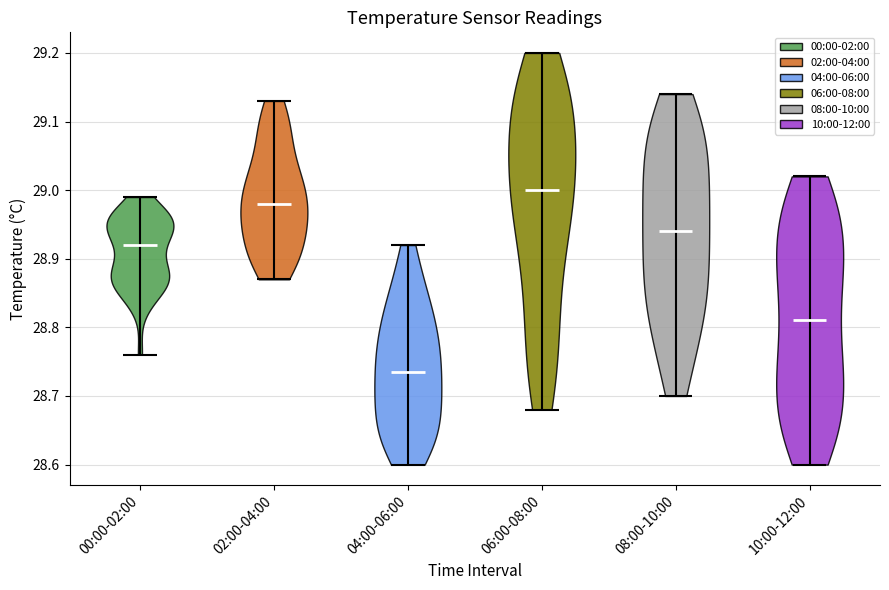

Reading left to right, read every violin against the y-axis: where its median line is, and the lowest and highest points it reaches. The values are not printed on the chart, so give them approximately, as read against the axis.

00:00-02:00: median line 28.92, lowest point 28.76, highest point 28.99
02:00-04:00: median line 28.98, lowest point 28.87, highest point 29.13
04:00-06:00: median line 28.74, lowest point 28.60, highest point 28.92
06:00-08:00: median line 29.00, lowest point 28.68, highest point 29.20
08:00-10:00: median line 28.94, lowest point 28.70, highest point 29.14
10:00-12:00: median line 28.81, lowest point 28.60, highest point 29.02